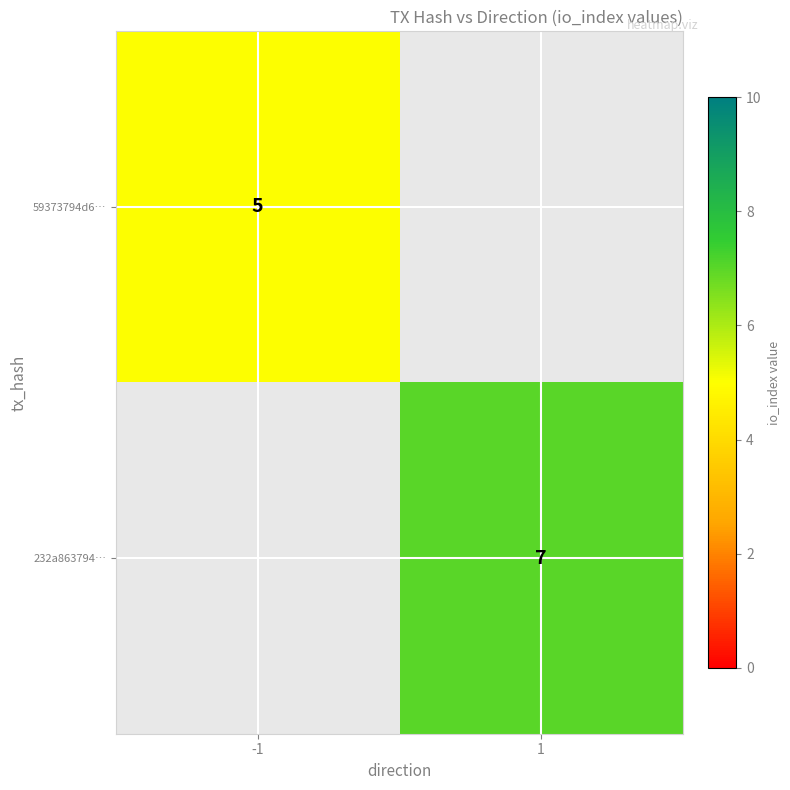

True or false: 232a863794… has a value of 4 at 1.

False